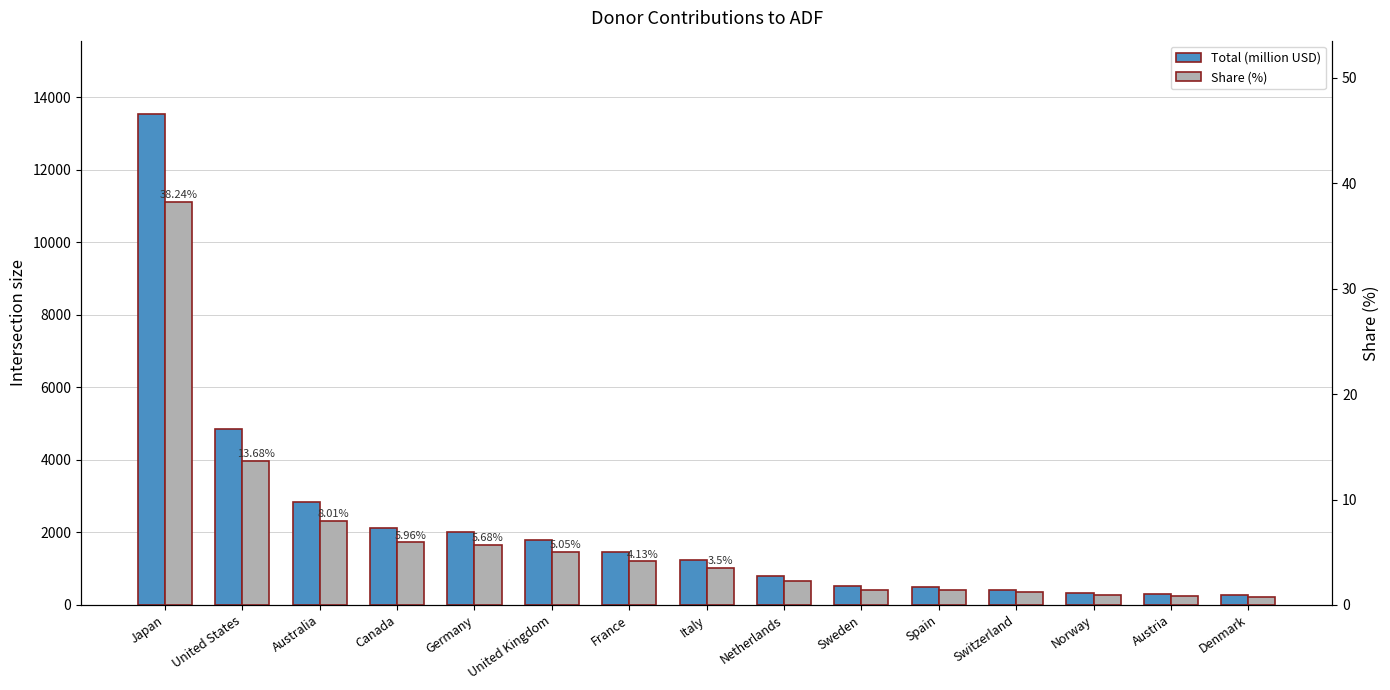

Are the bars grouped side by side (vs. stacked)?

Yes